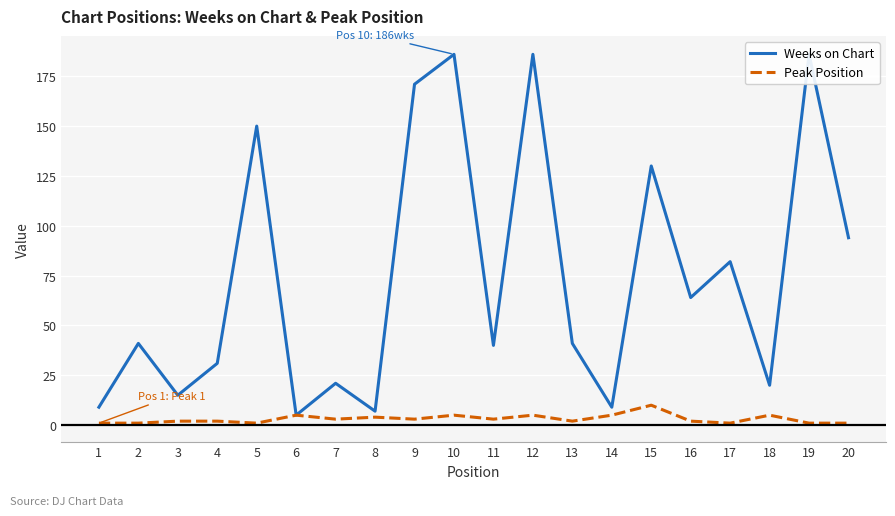

Which category has the highest value across all series?

10